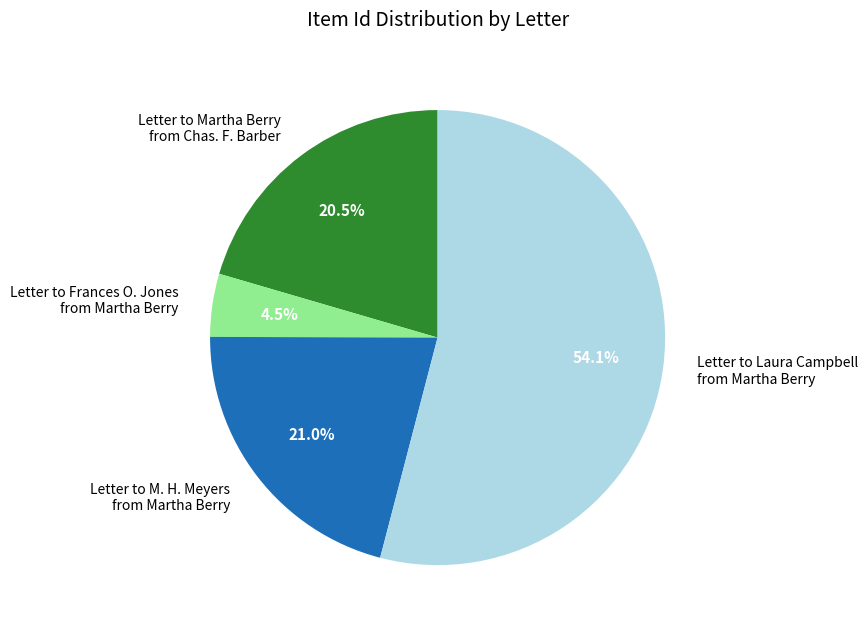

Between Letter to Frances O. Jones from Martha Berry and Letter to M. H. Meyers from Martha Berry, which is larger?

Letter to M. H. Meyers from Martha Berry